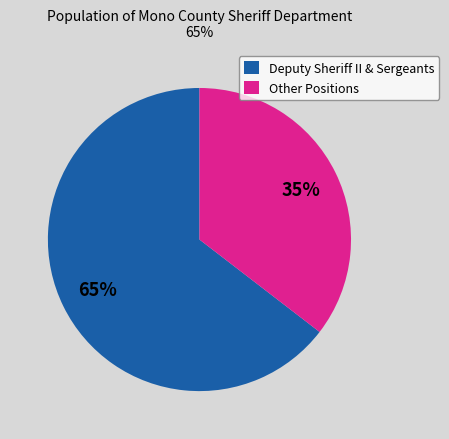

How many segments does this pie chart have?

2